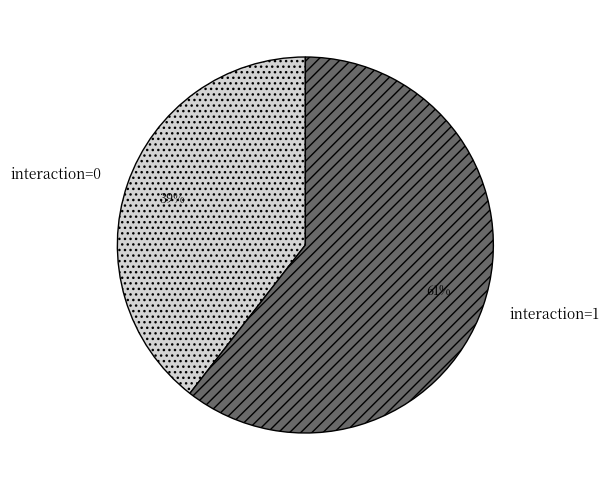

Does any single category account for the majority?

Yes